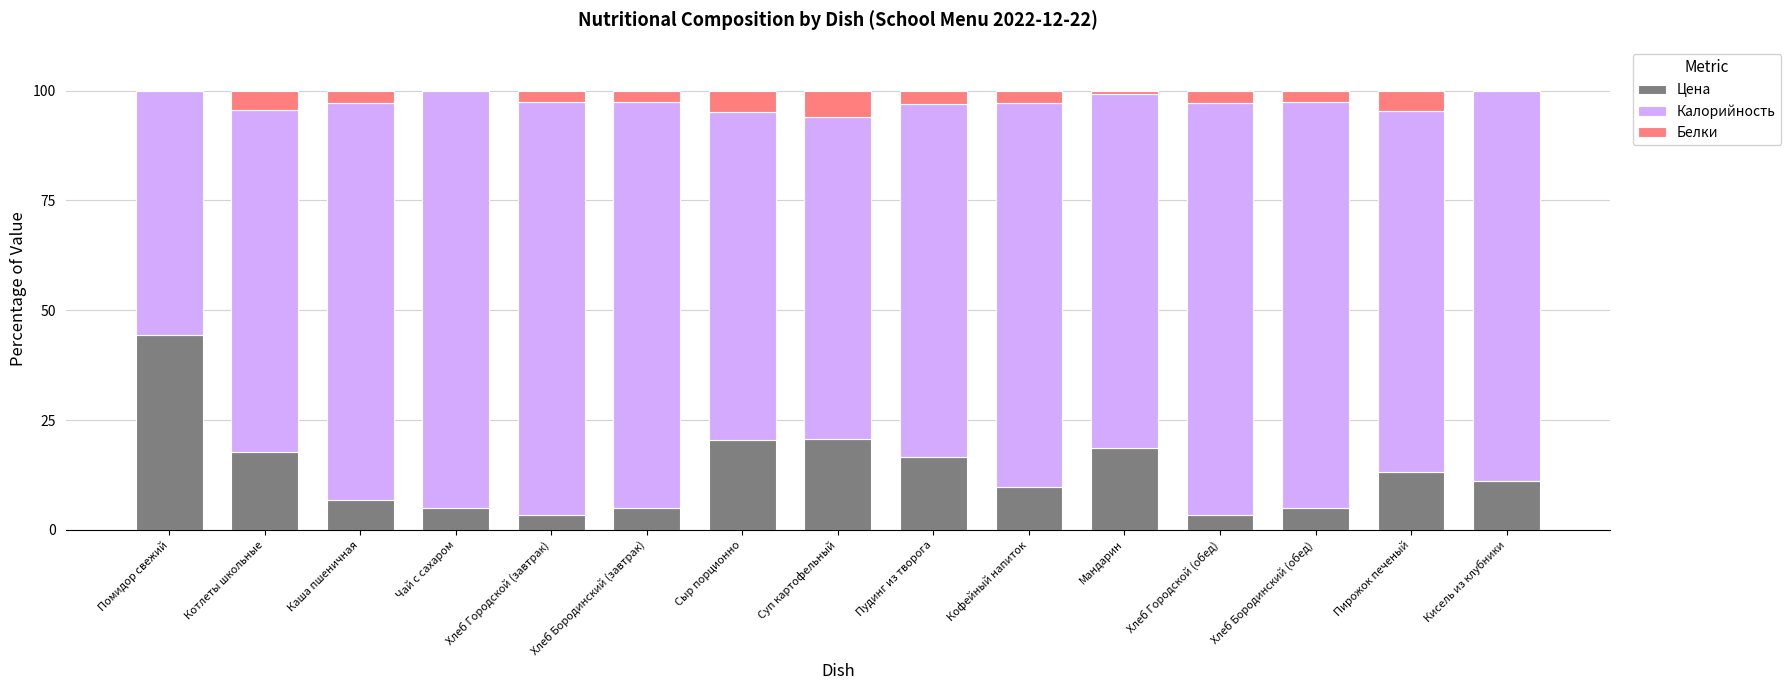

Does the chart contain stacked bars?

Yes